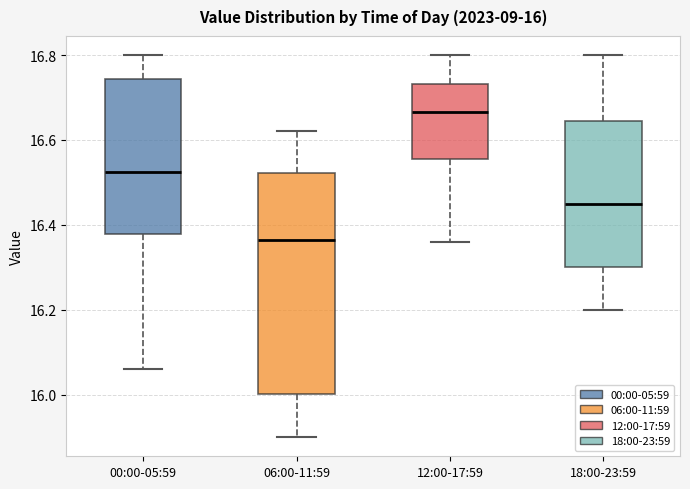

Which box is the tallest, from its lower edge to its upper edge?

06:00-11:59